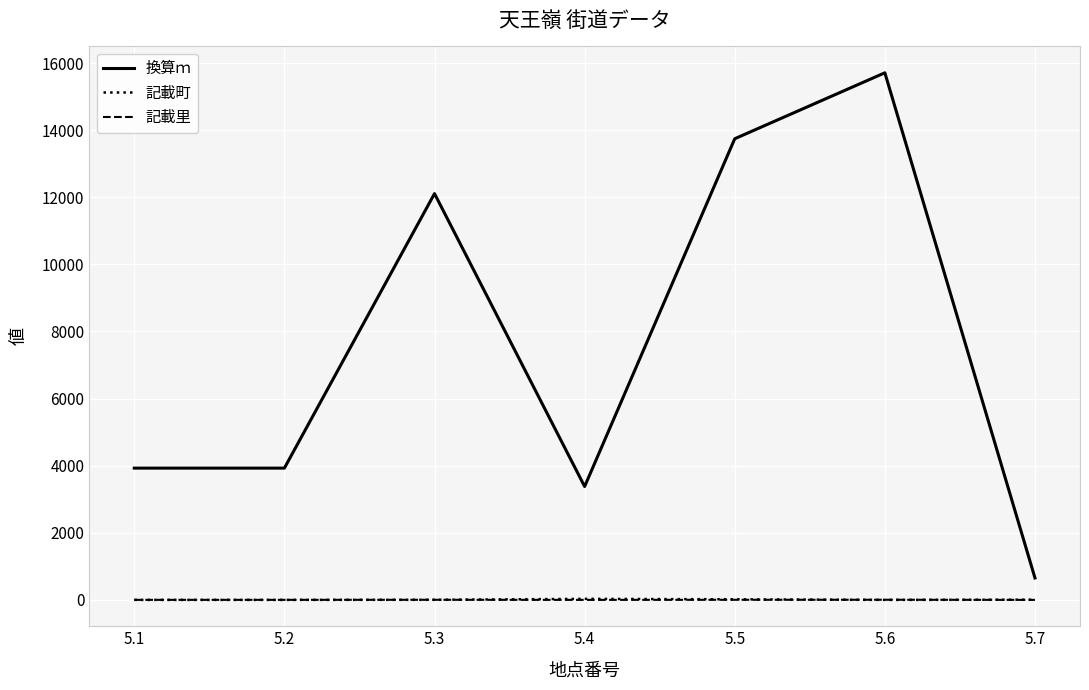

Is the value of 換算ｍ at 5.7 greater than the value of 記載里 at 5.2?

Yes